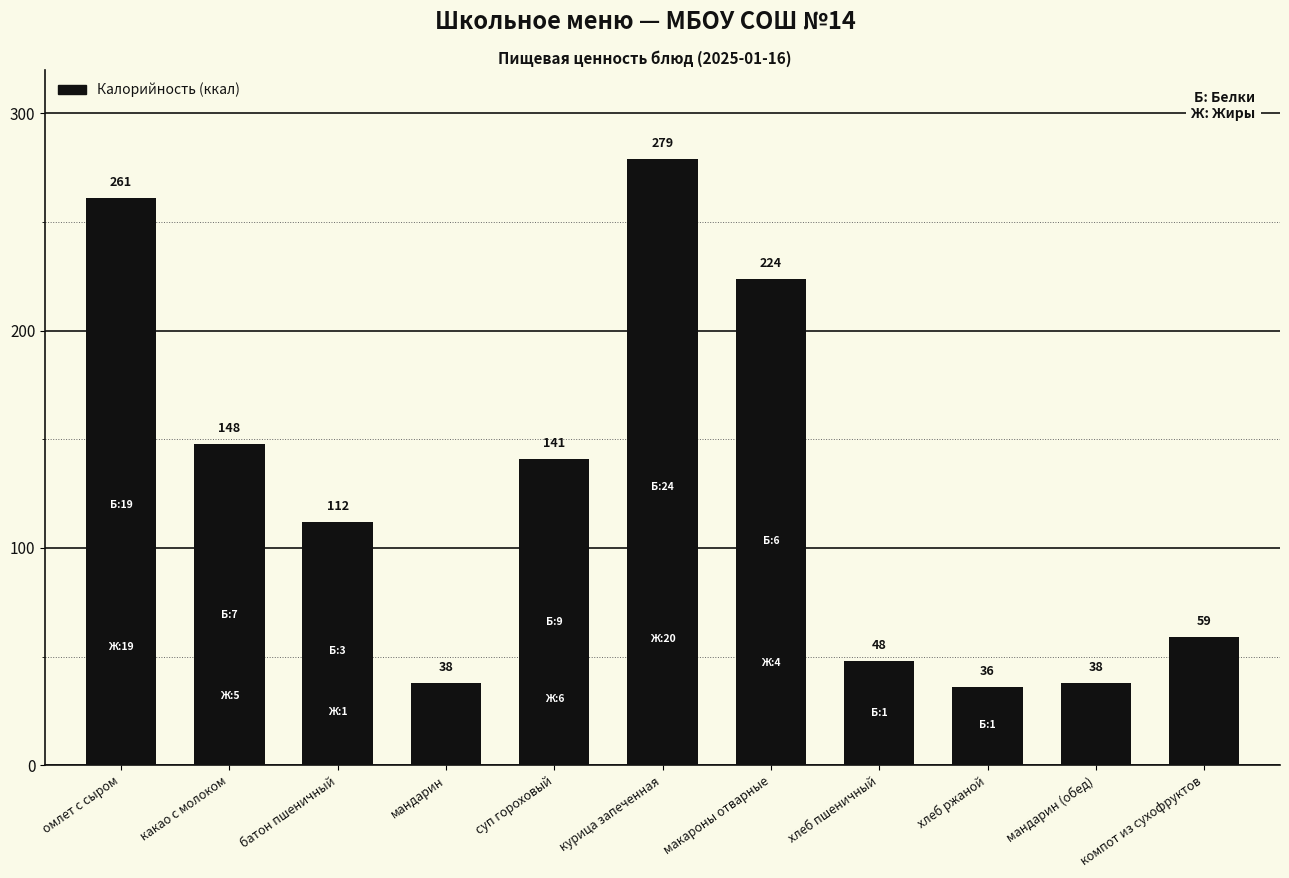

Are the bars horizontal?

No